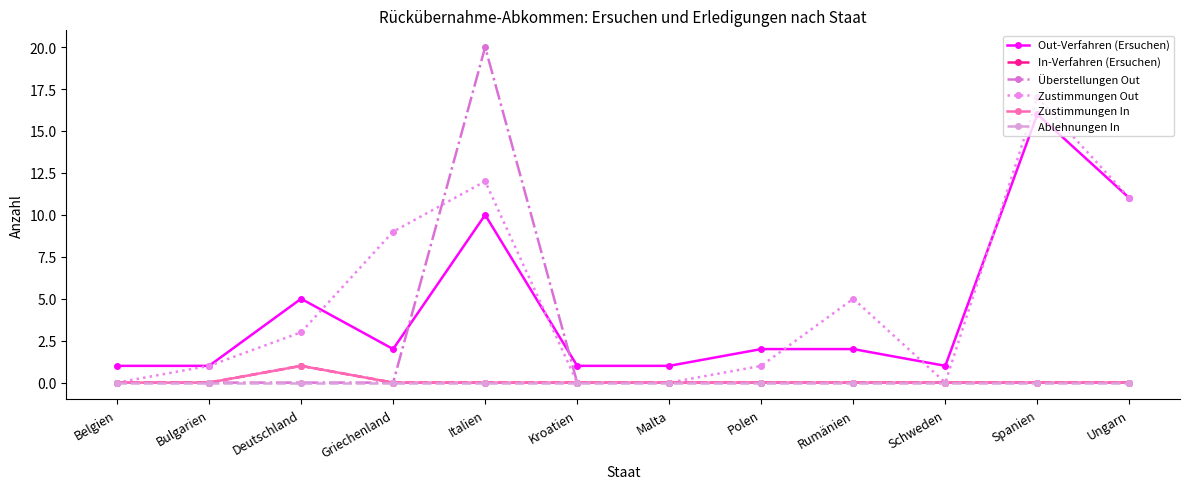

Does the chart have visible grid lines?

No